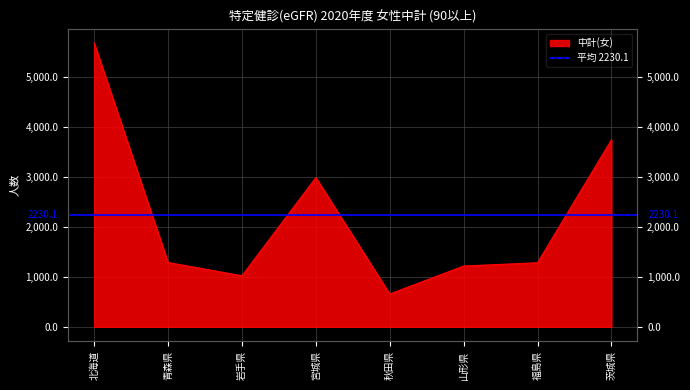

The value at 宮城県 is 2981. True or false?

True